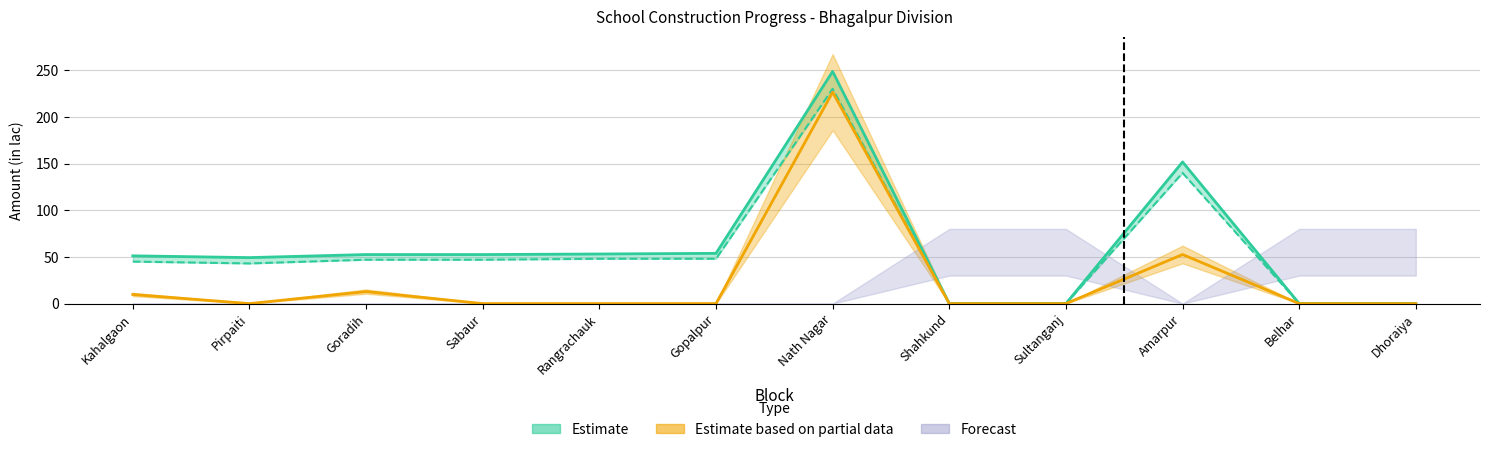

True or false: Estimated Amount (in lac) and Fin. Exp. (in lac) cross at least once.

False